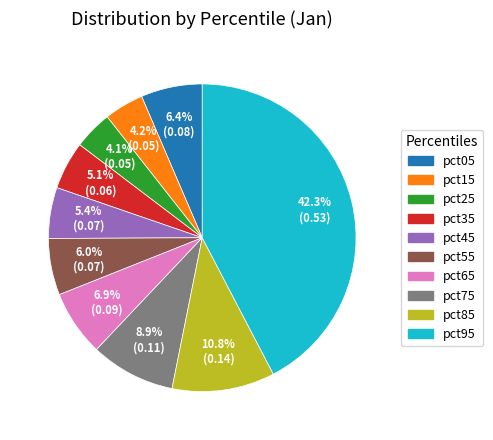

What is the largest slice in the pie chart?

pct95